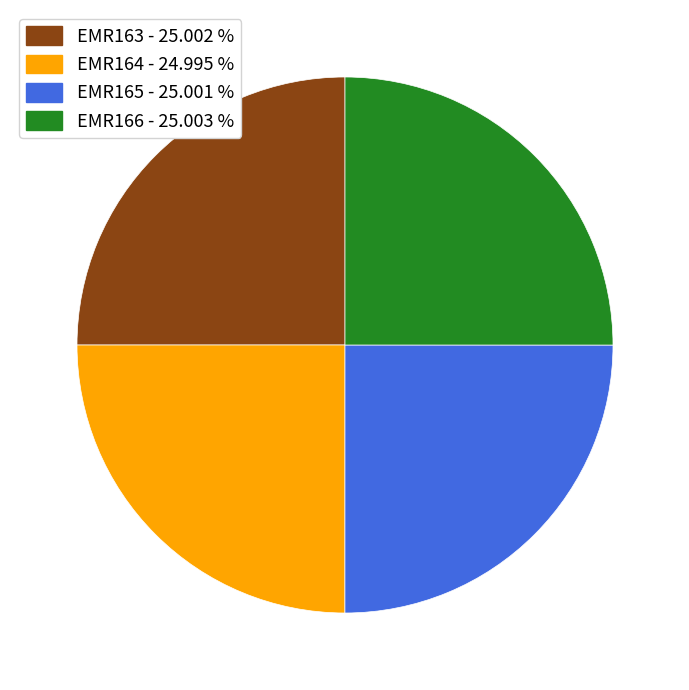

Does EMR165 represent more than half of the total?

No